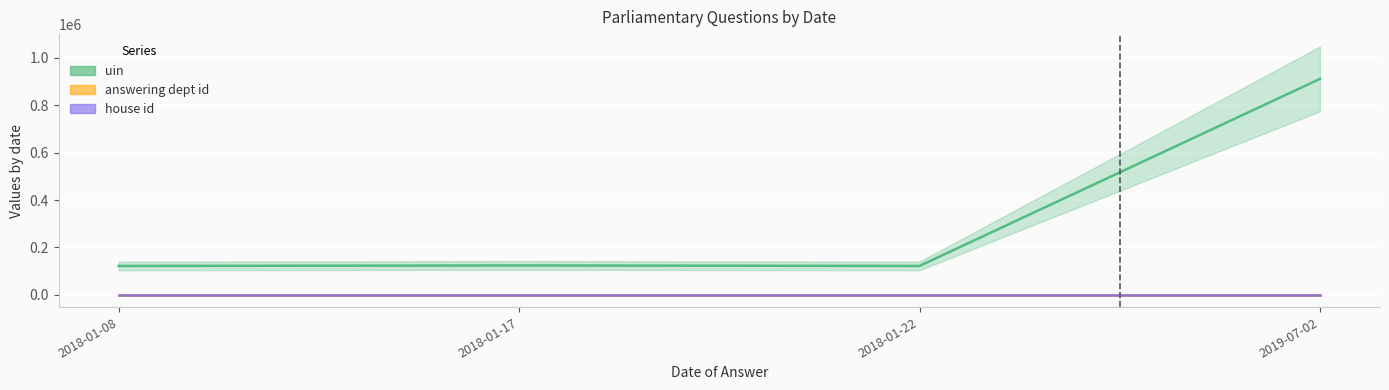

What is the total value across all series at 2018-01-08?

121486